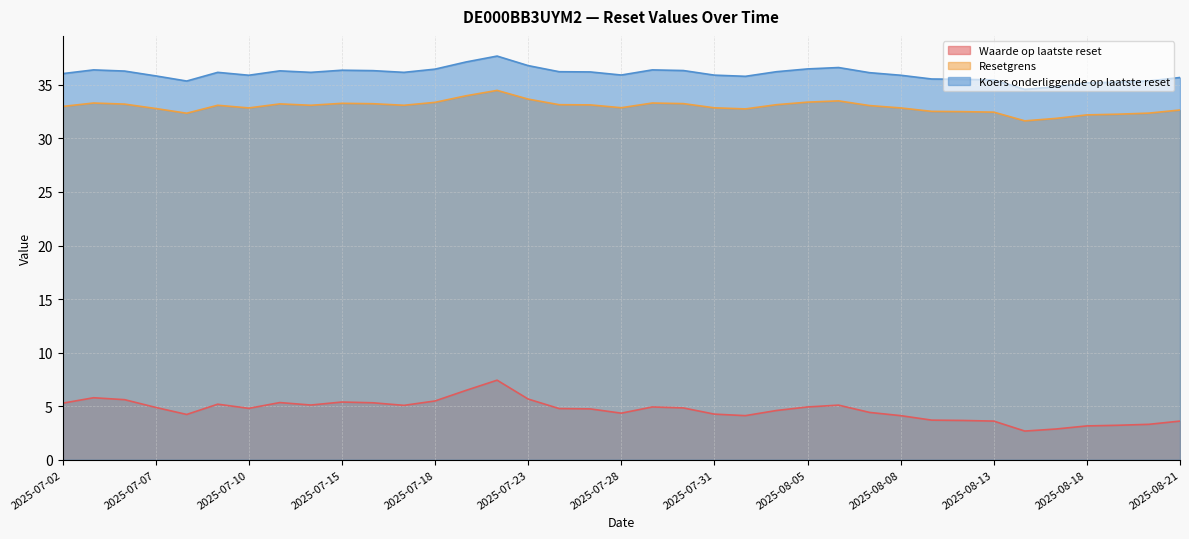

True or false: Koers onderliggende op laatste reset and Resetgrens intersect in this chart.

False